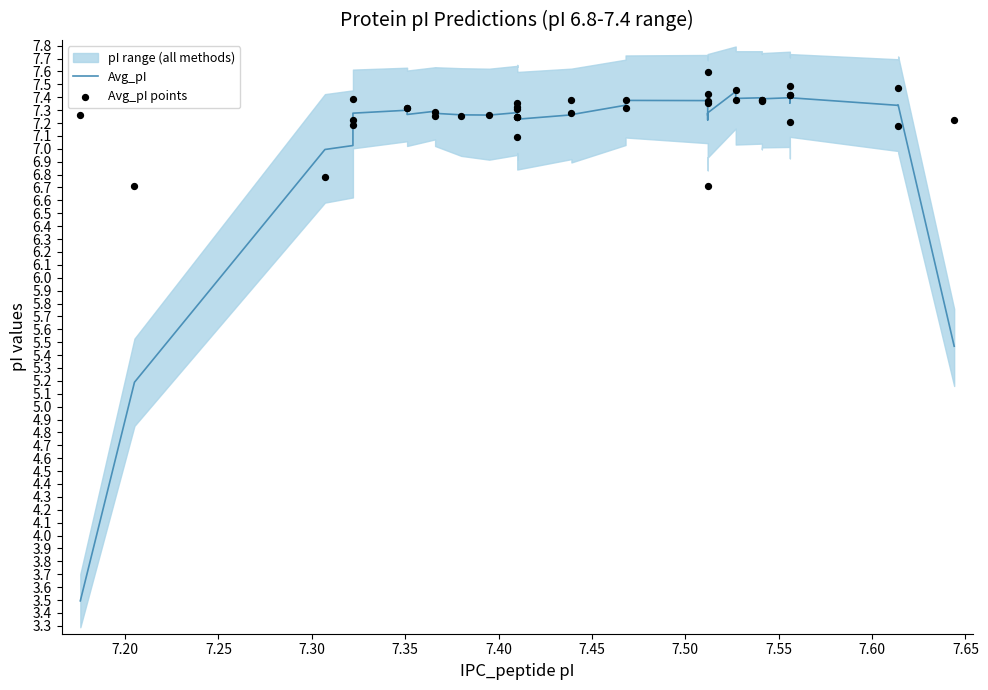

Is the value of Avg_pI at 31 greater than the value of Avg_pI points at 37?

No